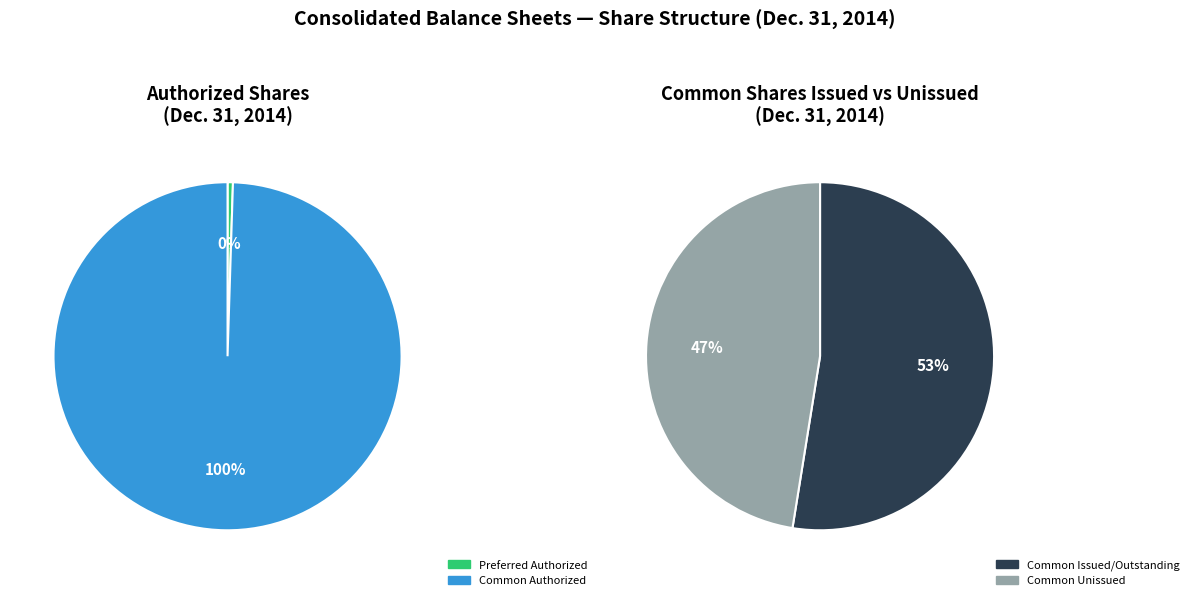

Approximately how many times larger is the value at Common stock, shares authorized compared to Common stock, shares outstanding?

1.9